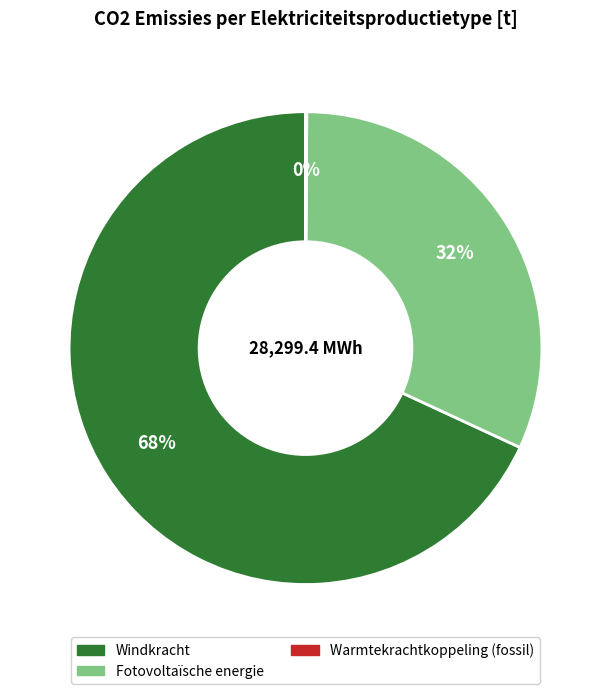

Is there any slice that represents more than half of the pie?

Yes